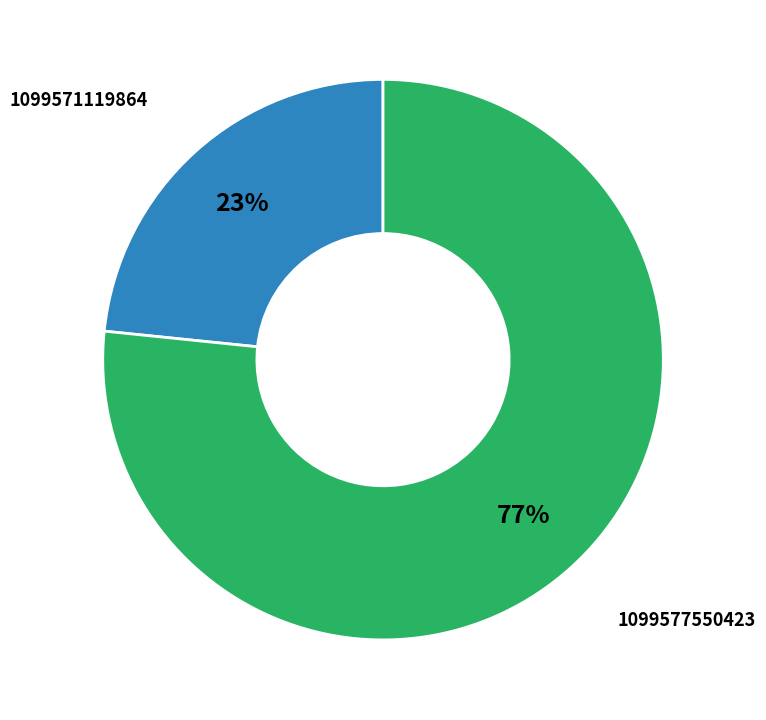

Is there a majority slice in this chart?

Yes